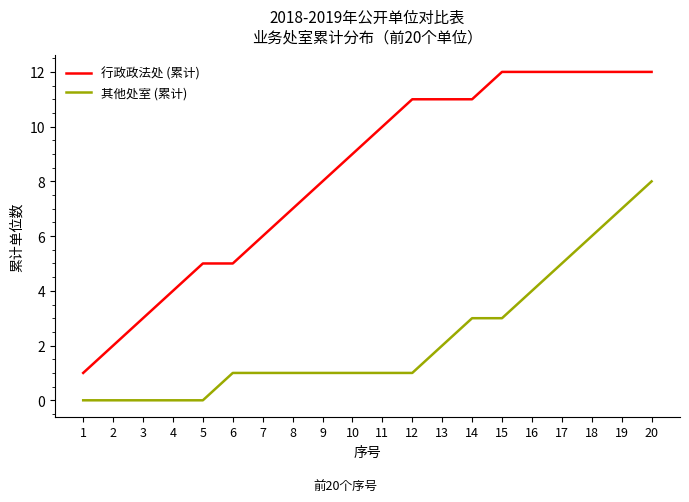

The value of 其他处室 (累计) at 3 is 0. True or false?

True